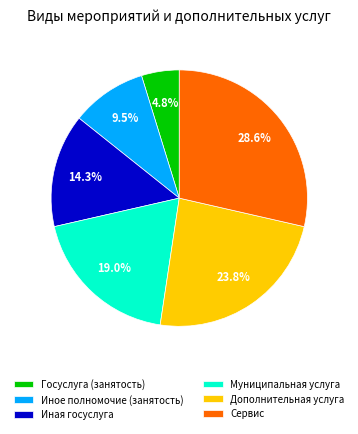

Does Сервис account for over 50% of the chart?

No